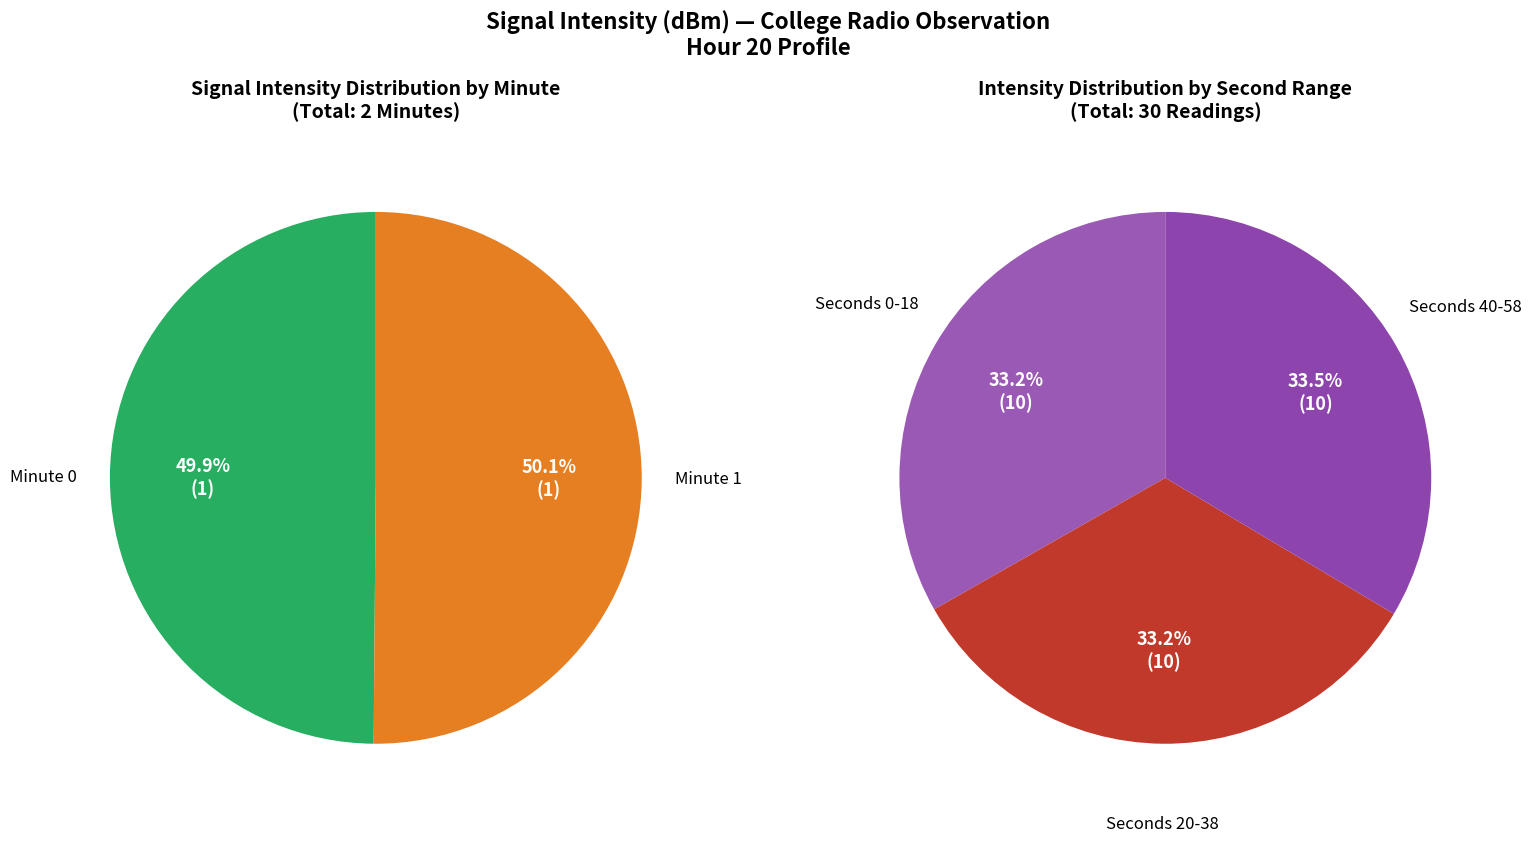

The 42 slice represents 1% of the pie. True or false?

False